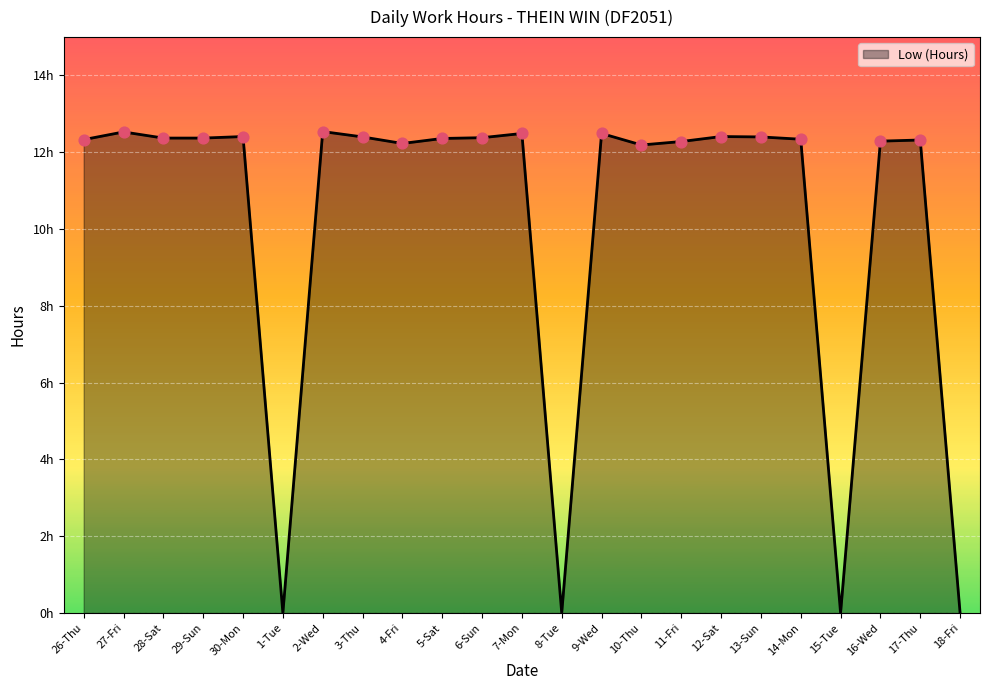

Which has a higher value, 29-Sun or 7-Mon?

7-Mon